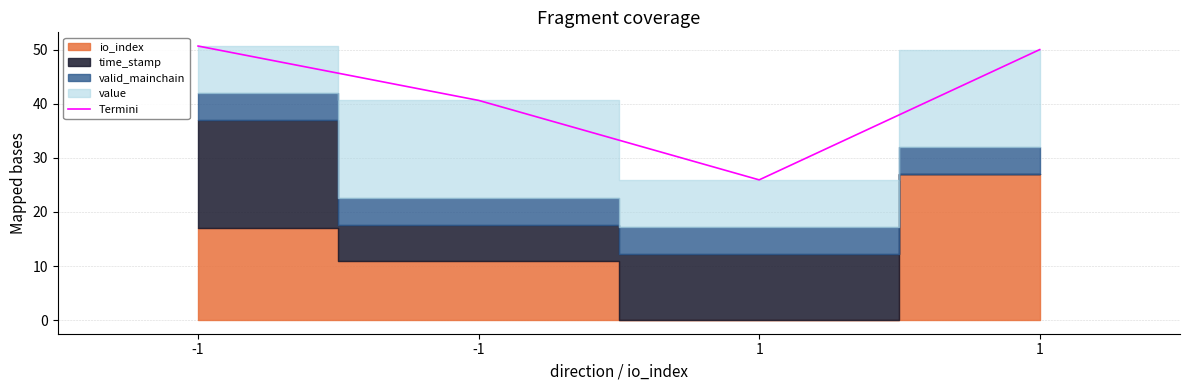

Read the value at 1.

25.9